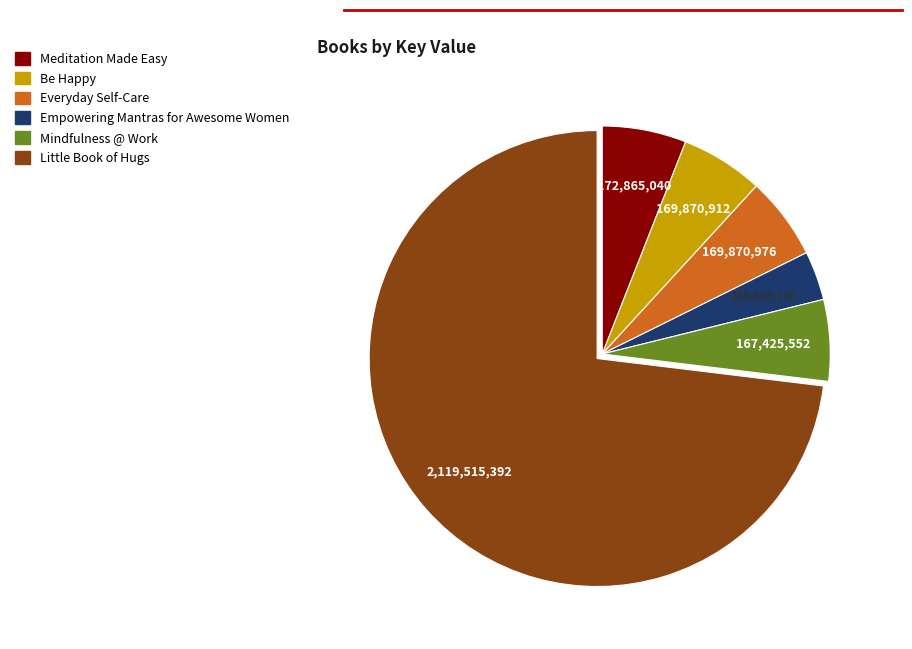

Between Mindfulness @ Work and Empowering Mantras for Awesome Women, which is larger?

Mindfulness @ Work